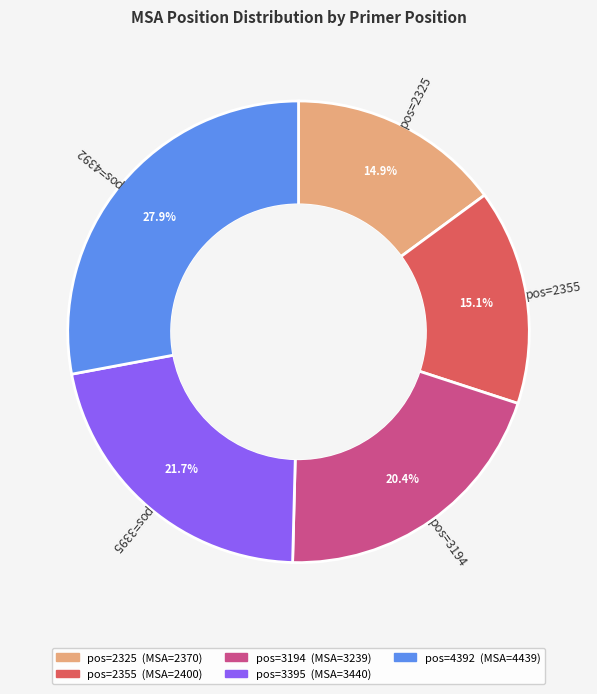

Is there any slice that represents more than half of the pie?

No